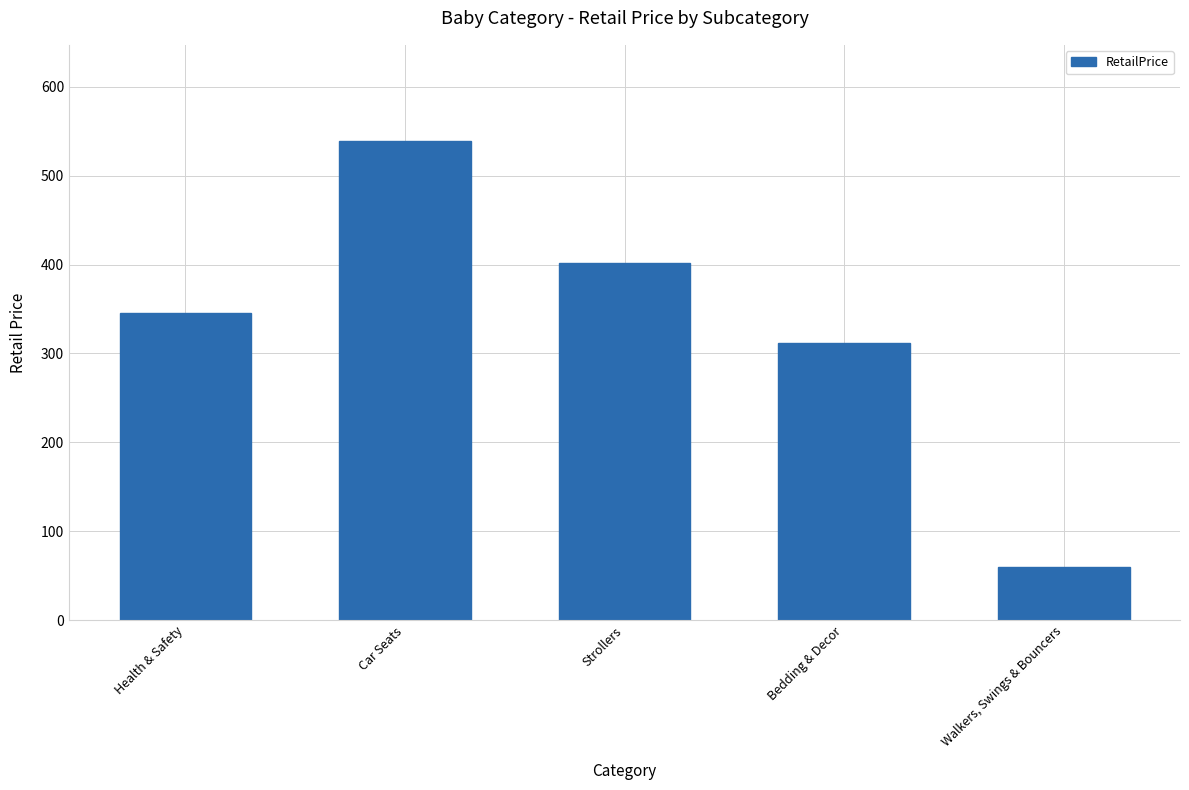

Between Strollers and Bedding & Decor, which is larger?

Strollers